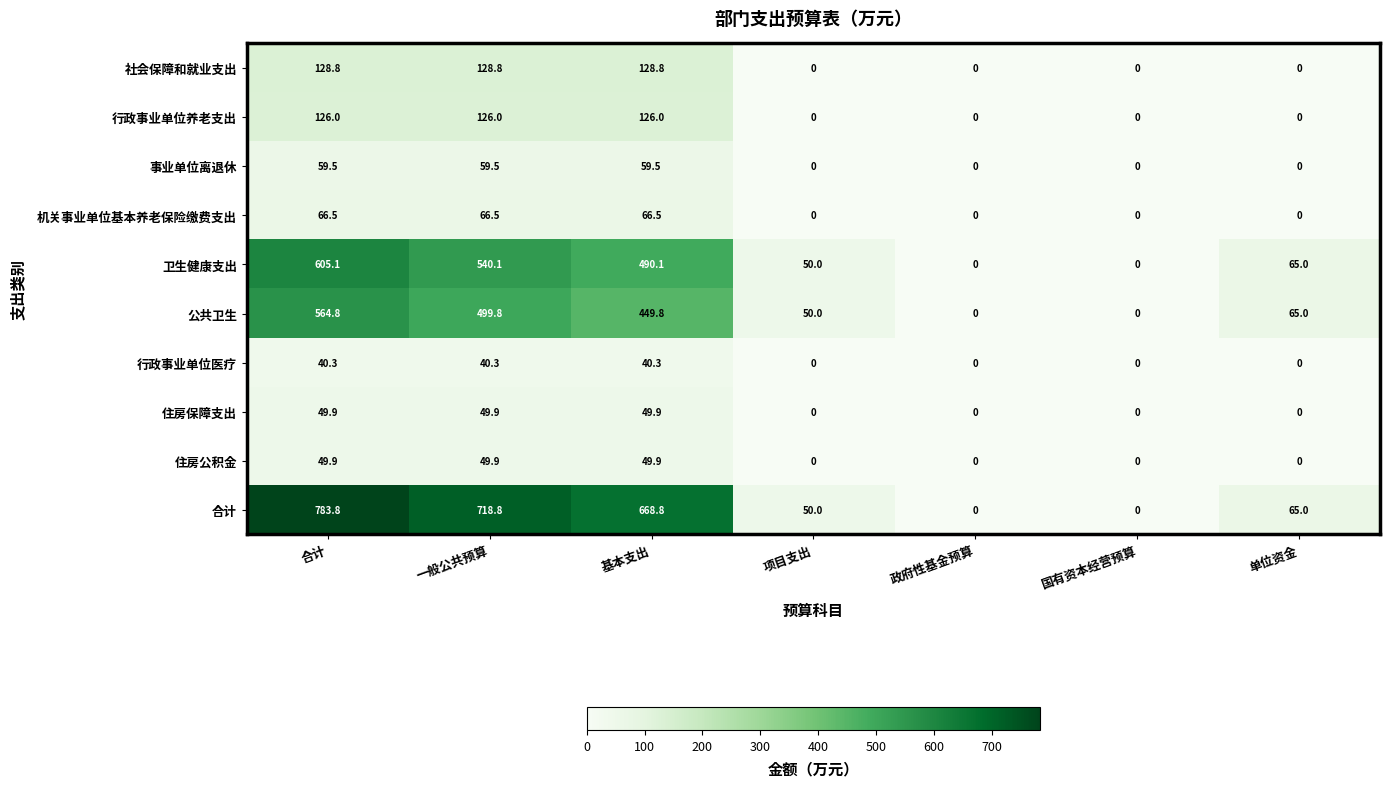

What is the greatest value displayed?

783.8